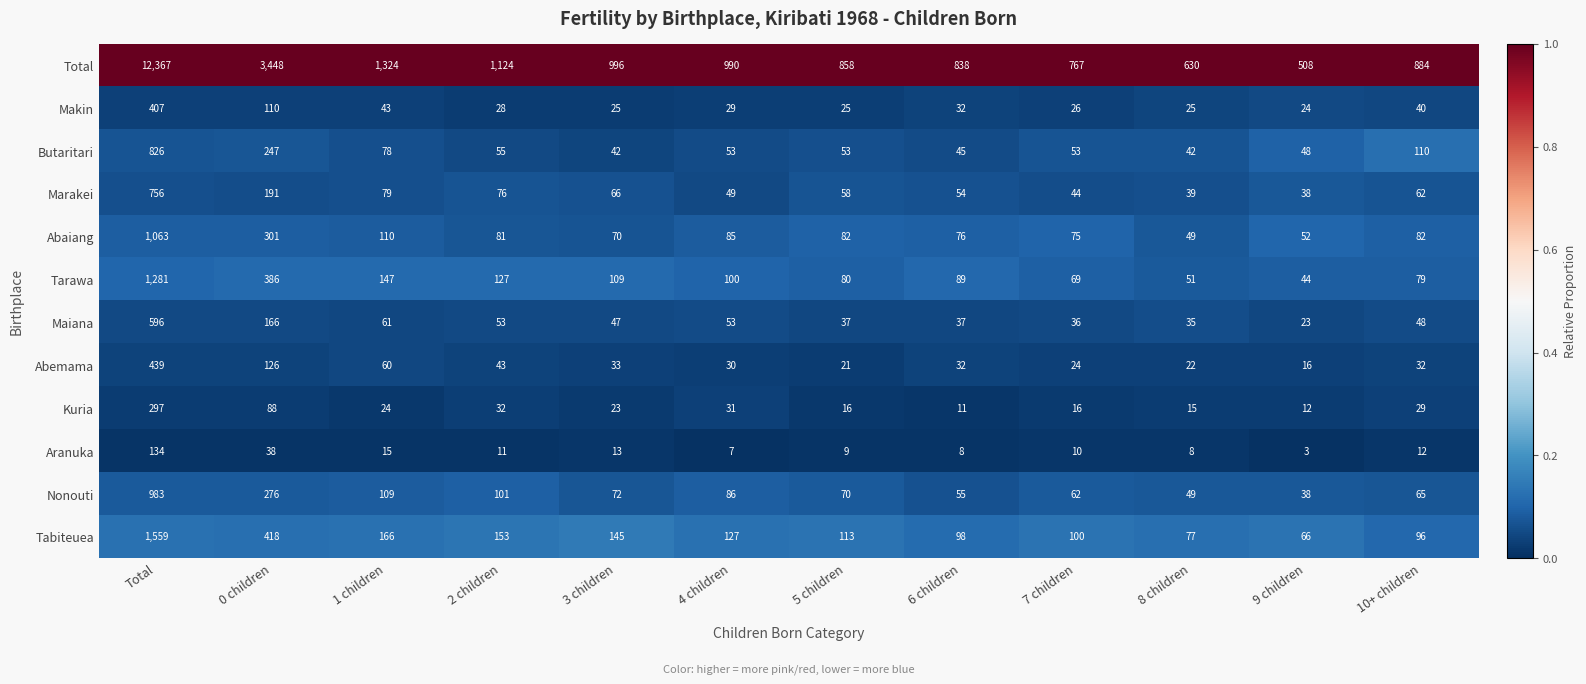

Which series has the largest range (max minus min)?

Total